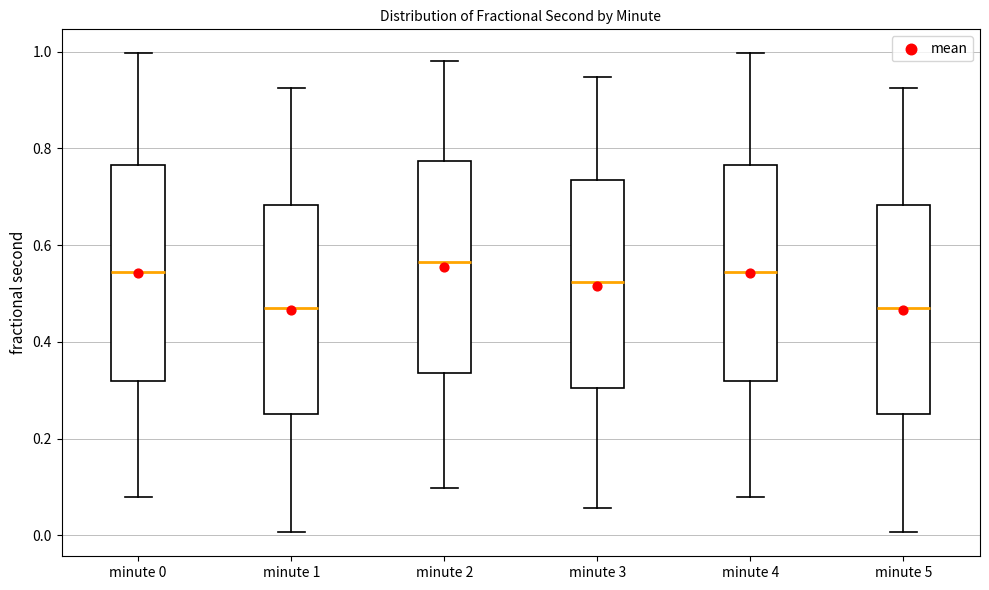

Reading left to right, read every box against the y-axis: the position of its median line, the range the box covers, and the ends of its whiskers. The values are not printed on the chart, so give them approximately, as read against the axis.

minute 0: median 0.54, box 0.32 to 0.76, whiskers 0.08 to 1.00
minute 1: median 0.48, box 0.26 to 0.68, whiskers 0.00 to 0.92
minute 2: median 0.56, box 0.34 to 0.78, whiskers 0.10 to 0.98
minute 3: median 0.52, box 0.30 to 0.74, whiskers 0.06 to 0.94
minute 4: median 0.54, box 0.32 to 0.76, whiskers 0.08 to 1.00
minute 5: median 0.48, box 0.26 to 0.68, whiskers 0.00 to 0.92